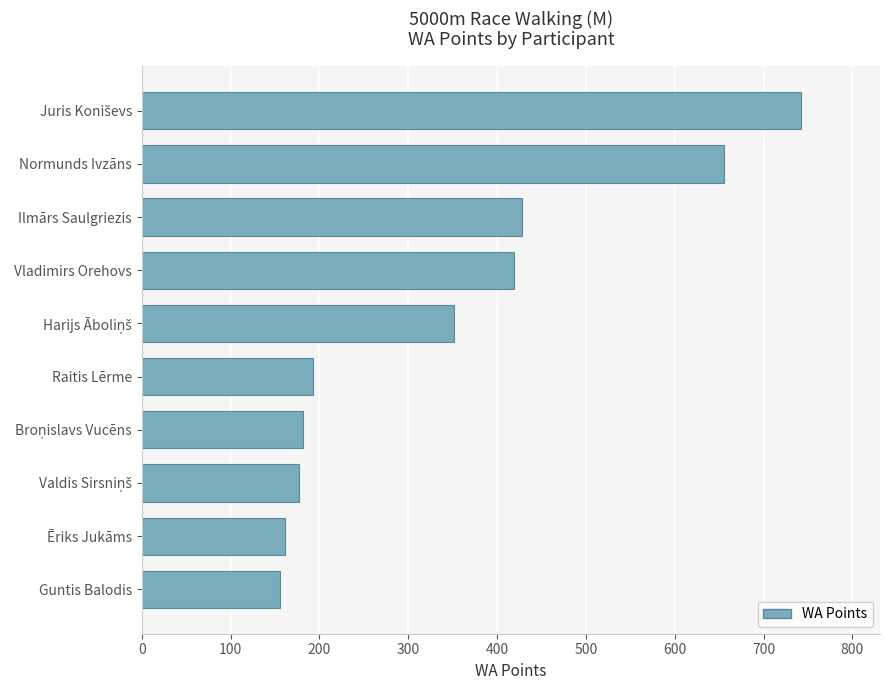

What is the difference between the second highest and minimum values?

499